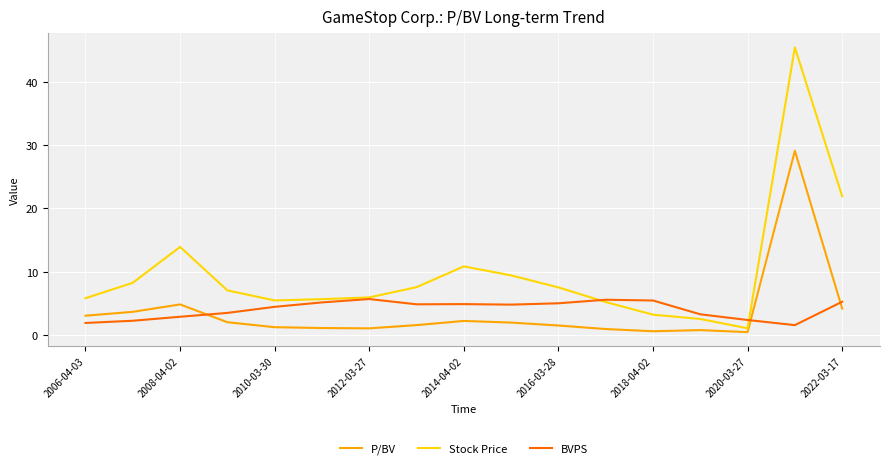

Which series has the largest total across all categories?

Stock Price